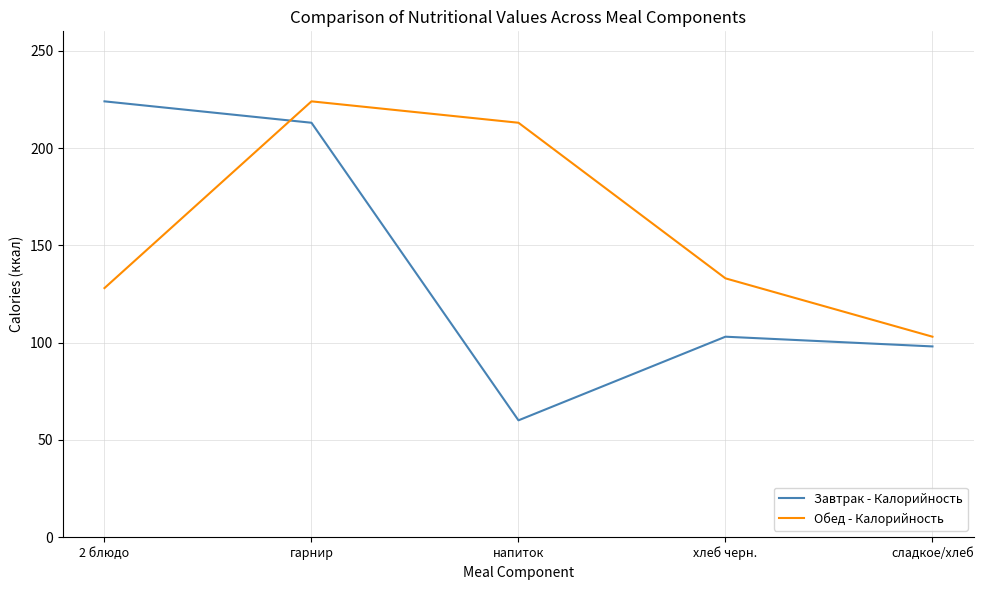

At which category does Обед - Калорийность reach its first local peak?

гарнир